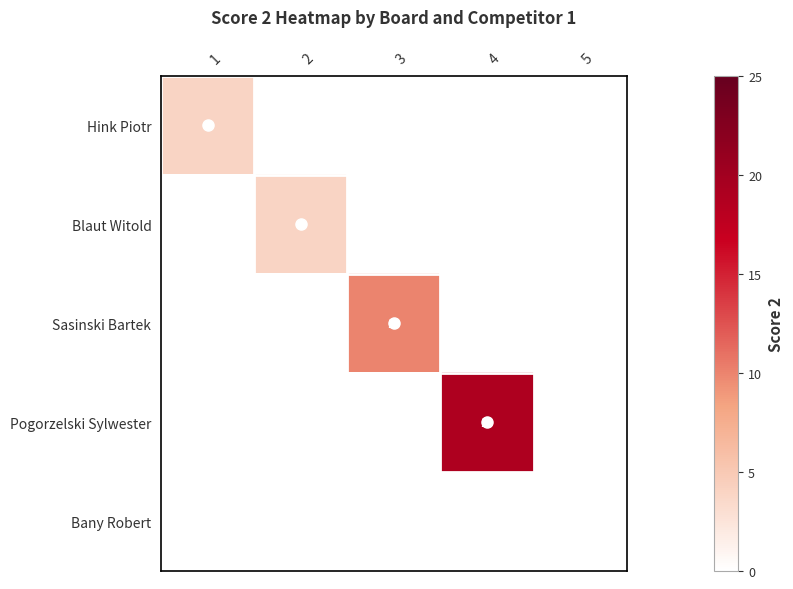

Which category has the highest value across all series?

4